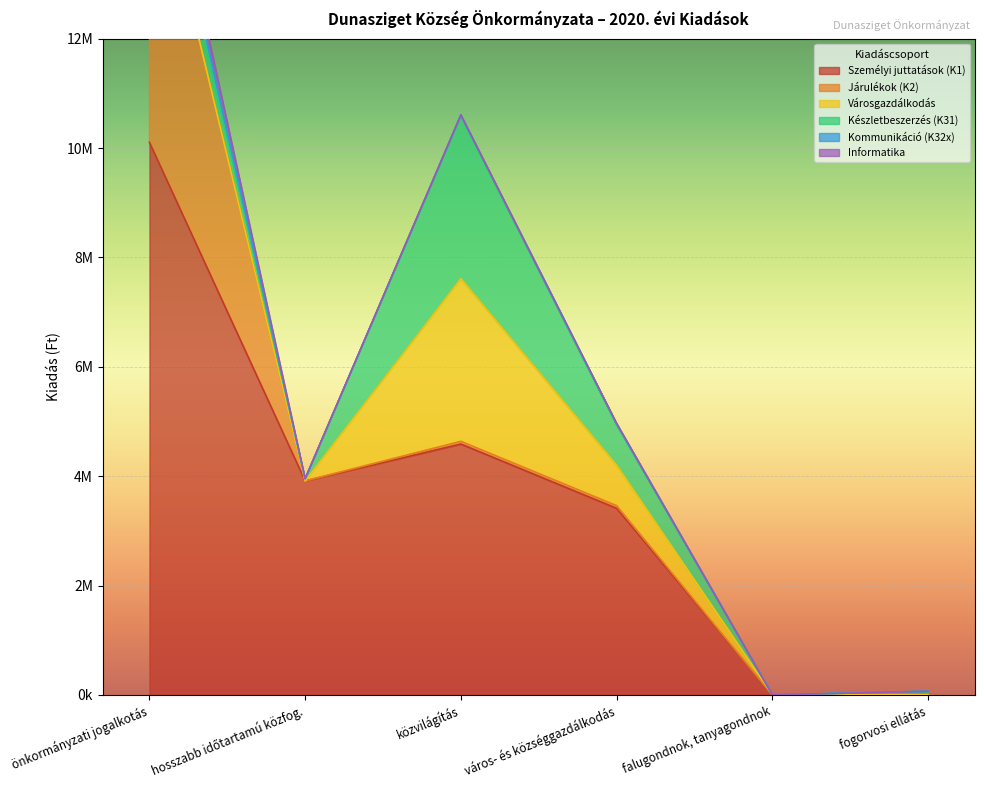

At how many categories does at least one series exceed 6845328?

1